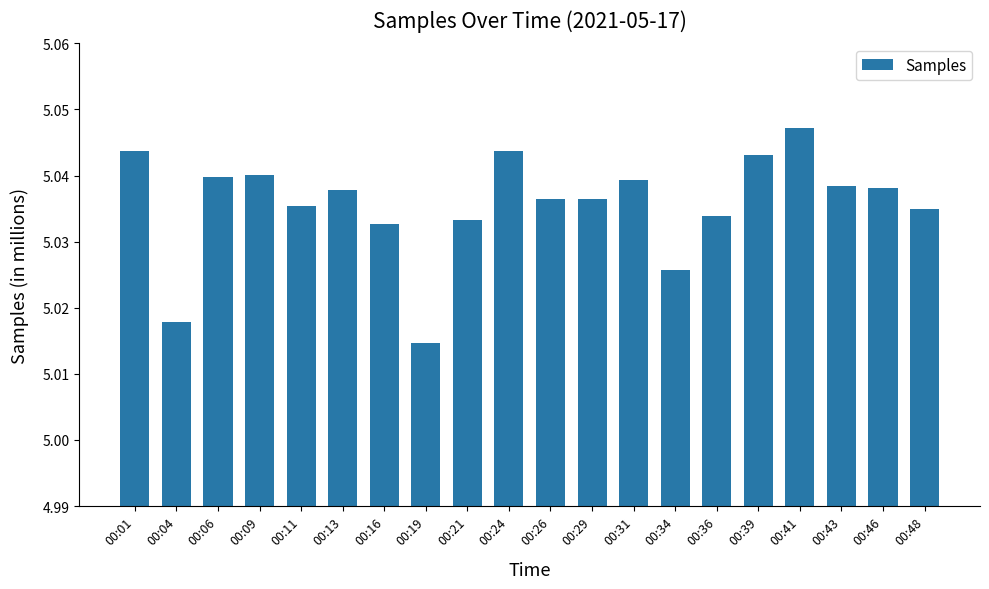

At which category does the chart reach its minimum across all series?

00:19